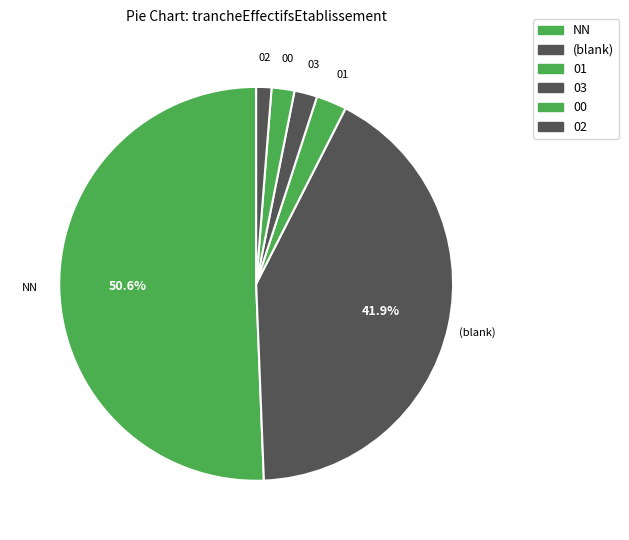

How many segments does this pie chart have?

6